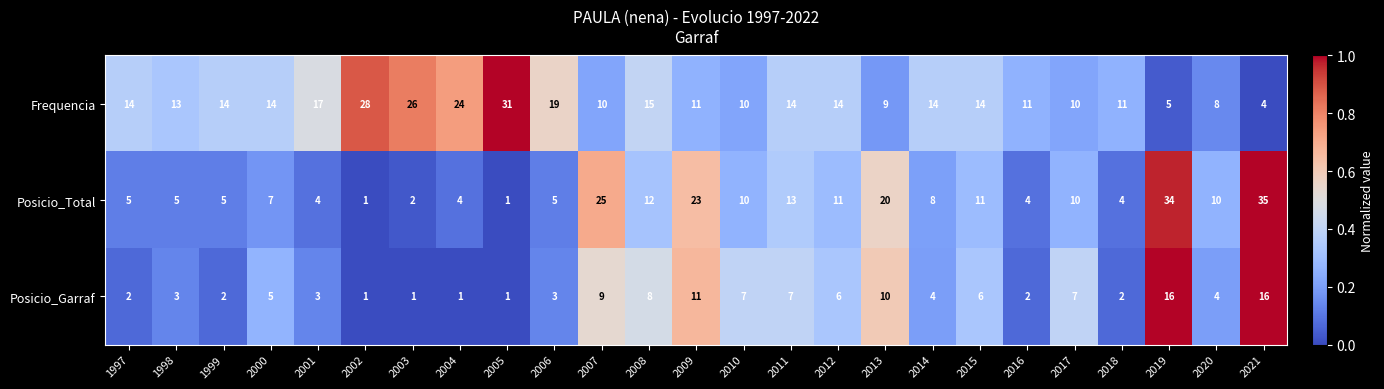

How many data points does each series have?

25